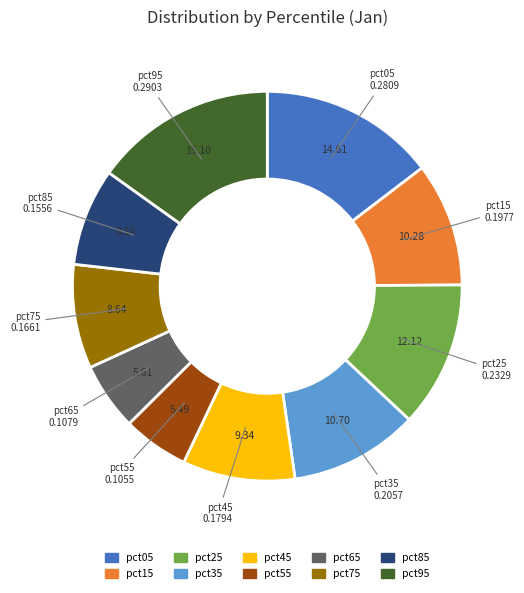

Is pct85 the majority of the pie?

No